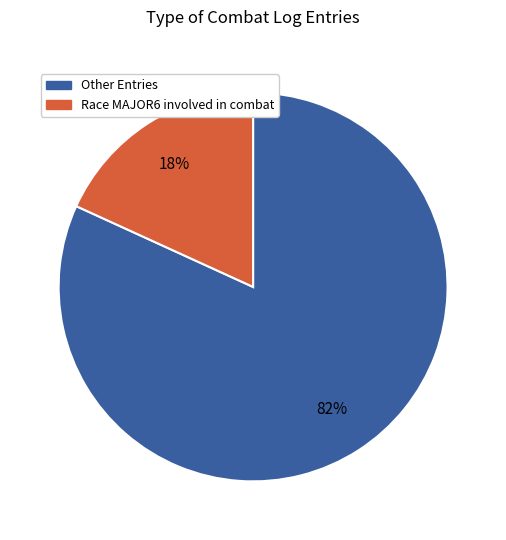

To the nearest percent, what is the average slice percentage?

50%